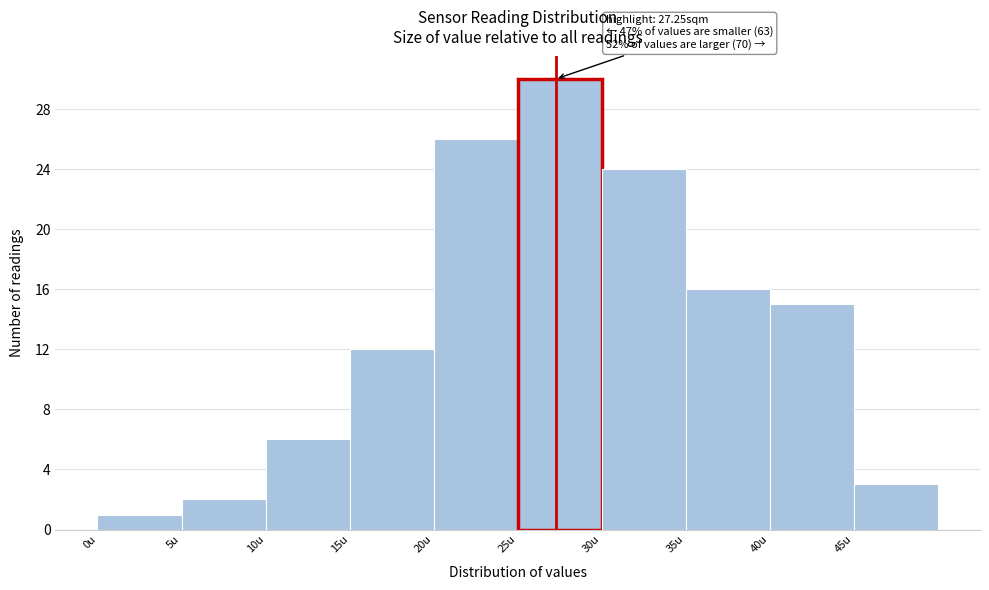

Which range on the x-axis has the tallest bar?

25 to 30